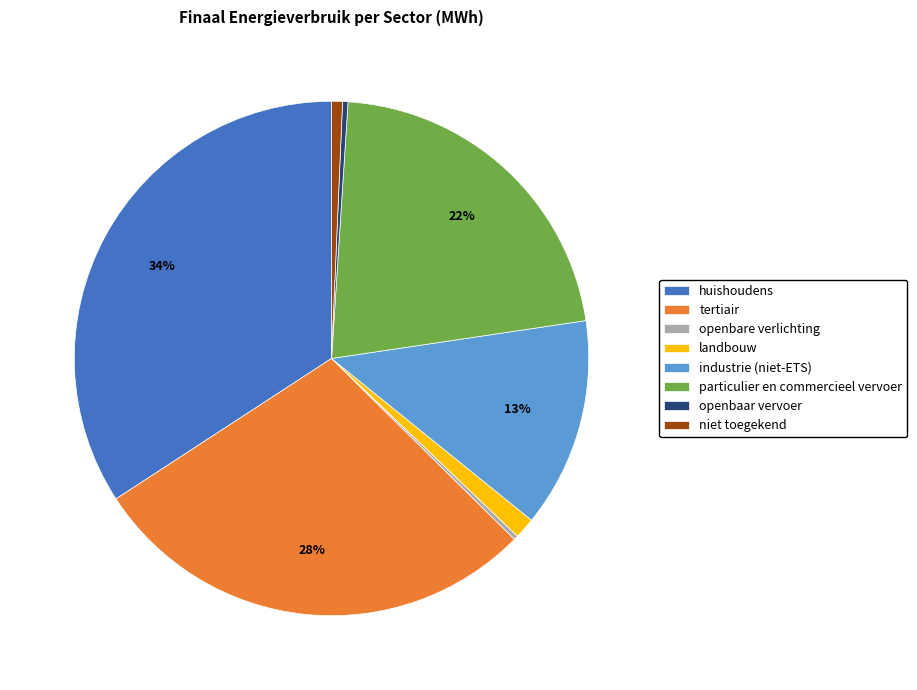

What percentage is the huishoudens slice, to the nearest percent?

34%